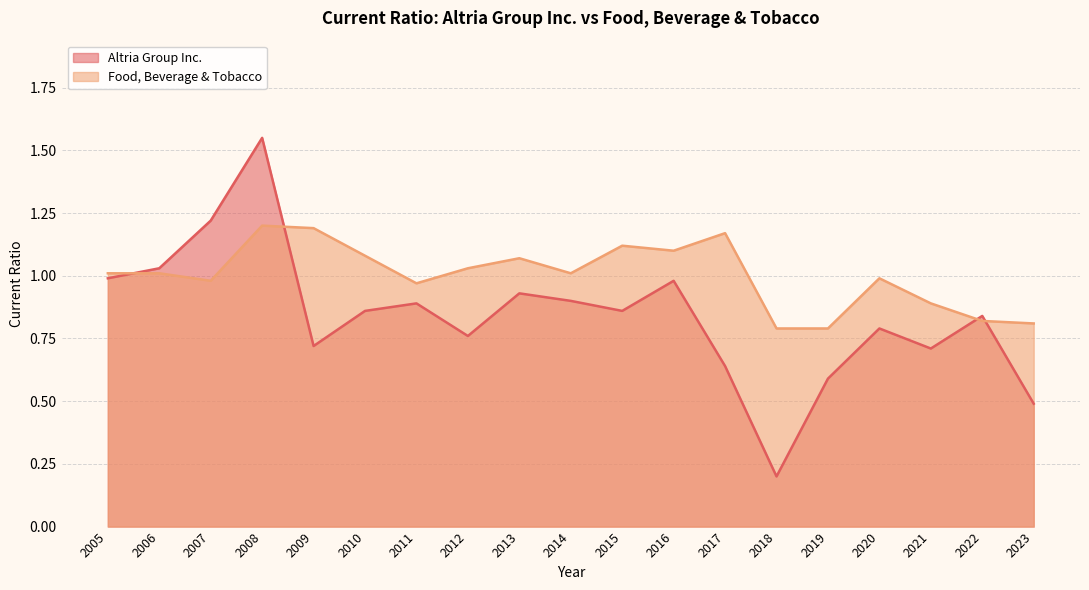

How many lines are shown in the chart?

2